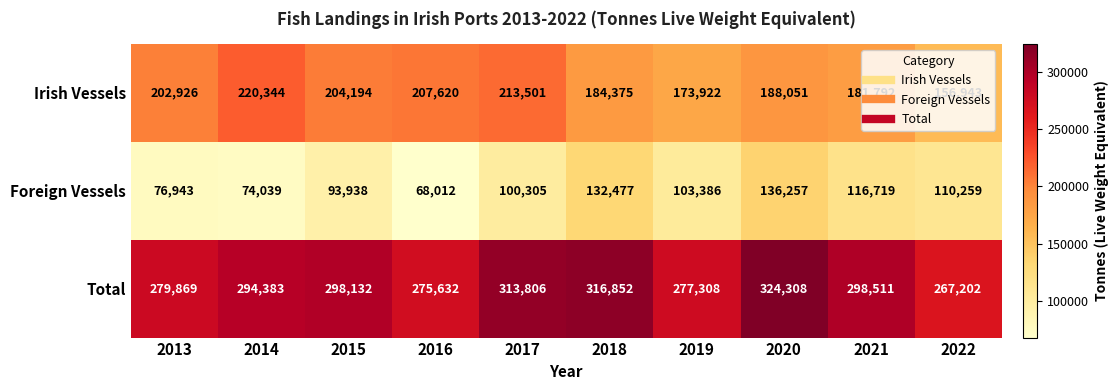

Rank the series by their maximum value, from lowest to highest.

Foreign Vessels, Irish Vessels, Total